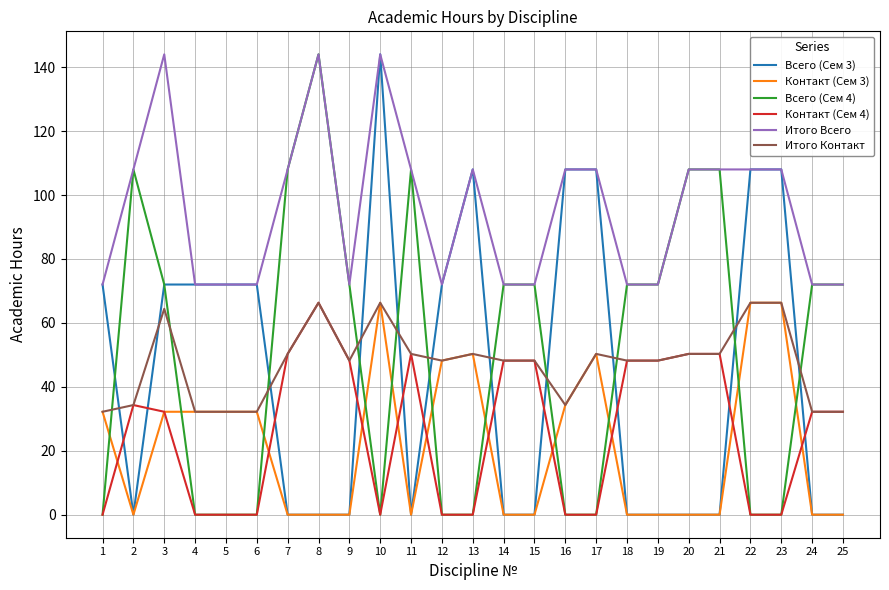

What is the greatest value displayed?

144.0